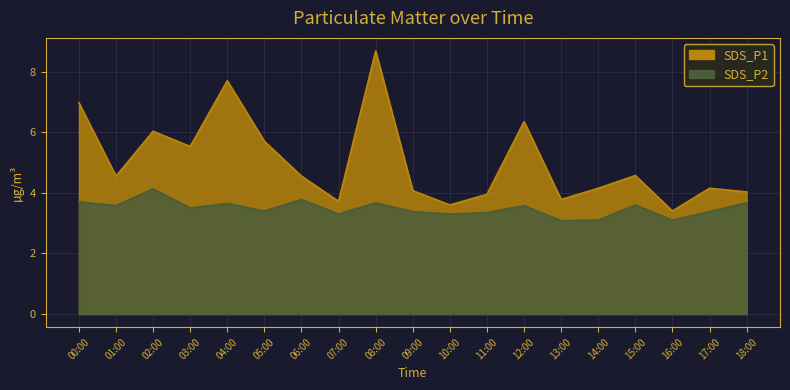

Which series has the largest range (max minus min)?

SDS_P1